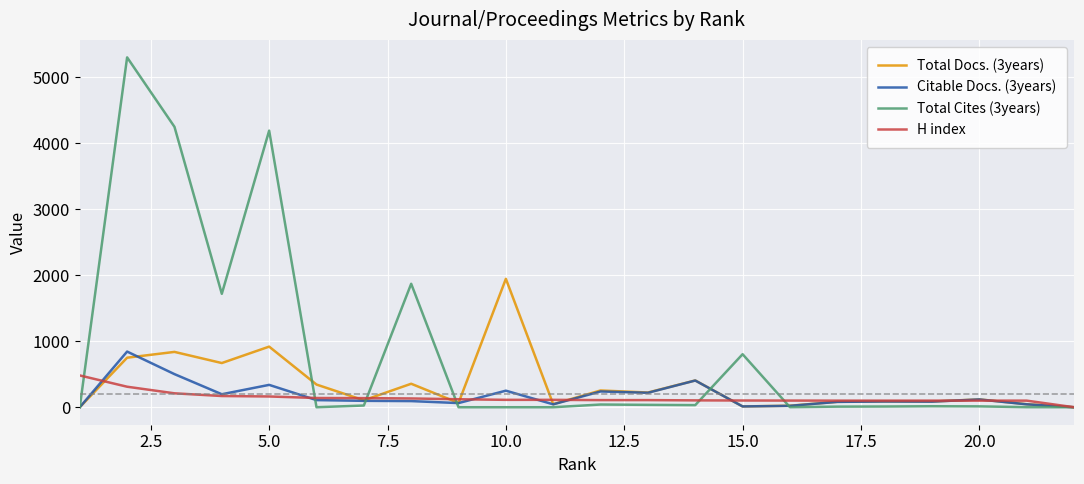

List the series in order of their peak value, lowest first.

H index, Citable Docs. (3years), Total Docs. (3years), Total Cites (3years)